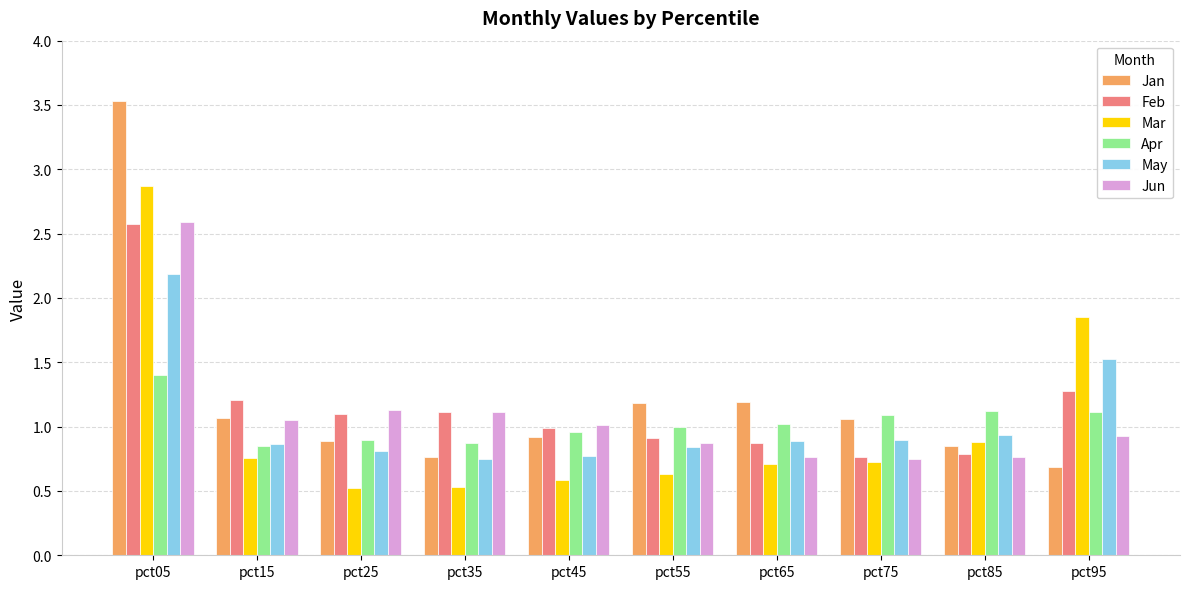

True or false: Mar has a value of 0.8 at pct15.

True